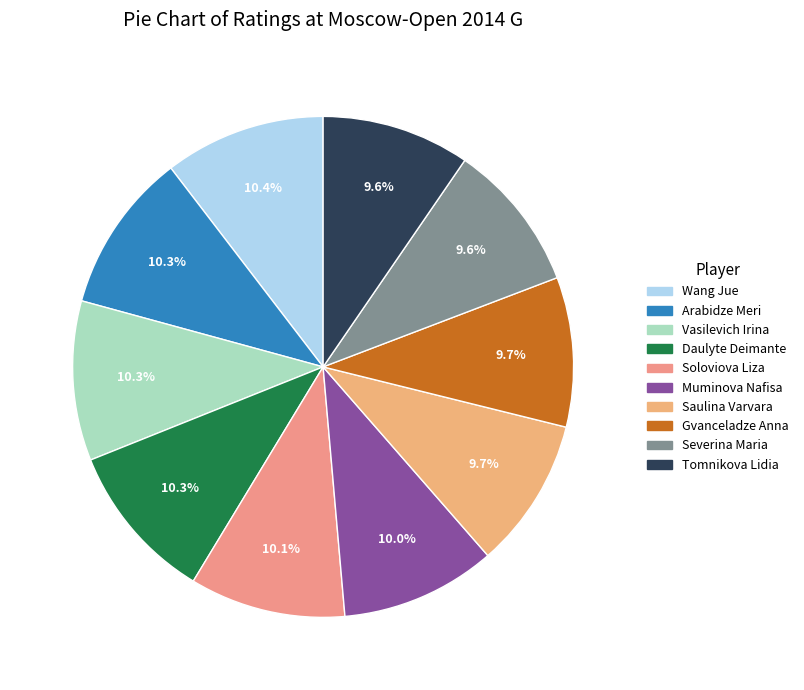

How many slices are in this pie chart?

10